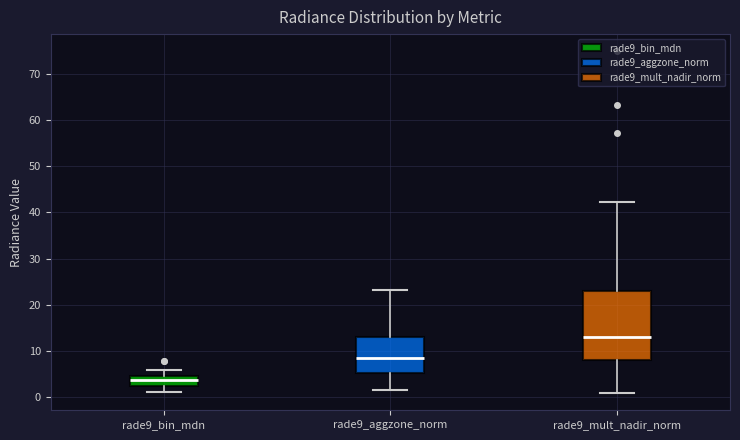

Which box has the highest median line?

rade9_mult_nadir_norm